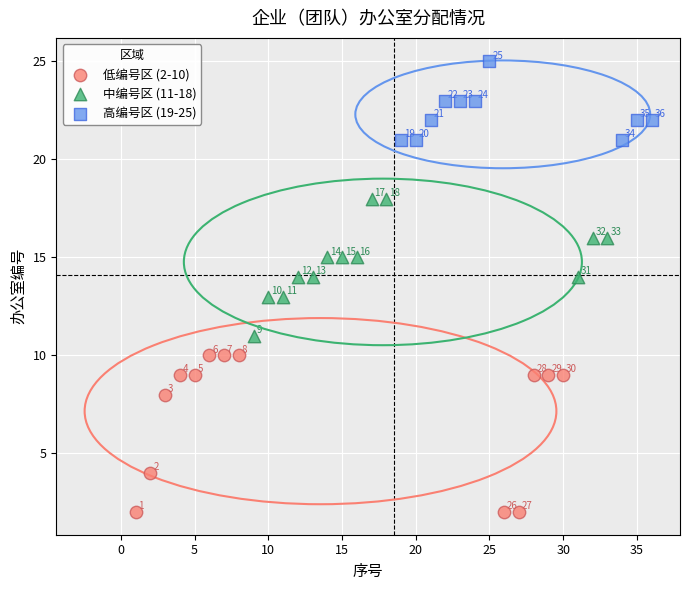

Which series contains the highest Y value?

高编号区 (19-25)